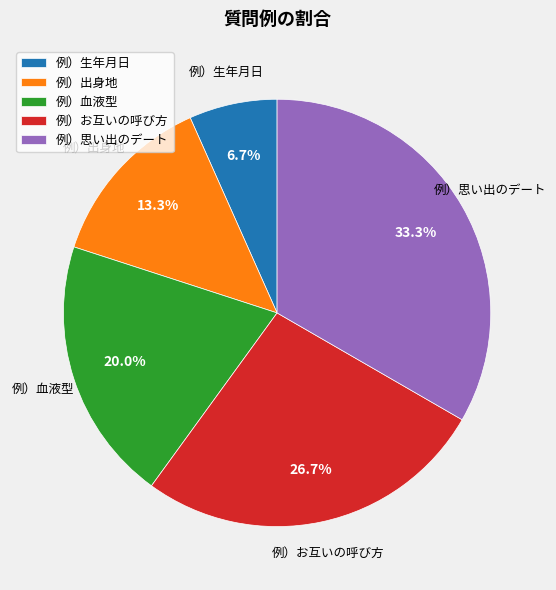

The 例）思い出のデート slice represents 33% of the pie. True or false?

True